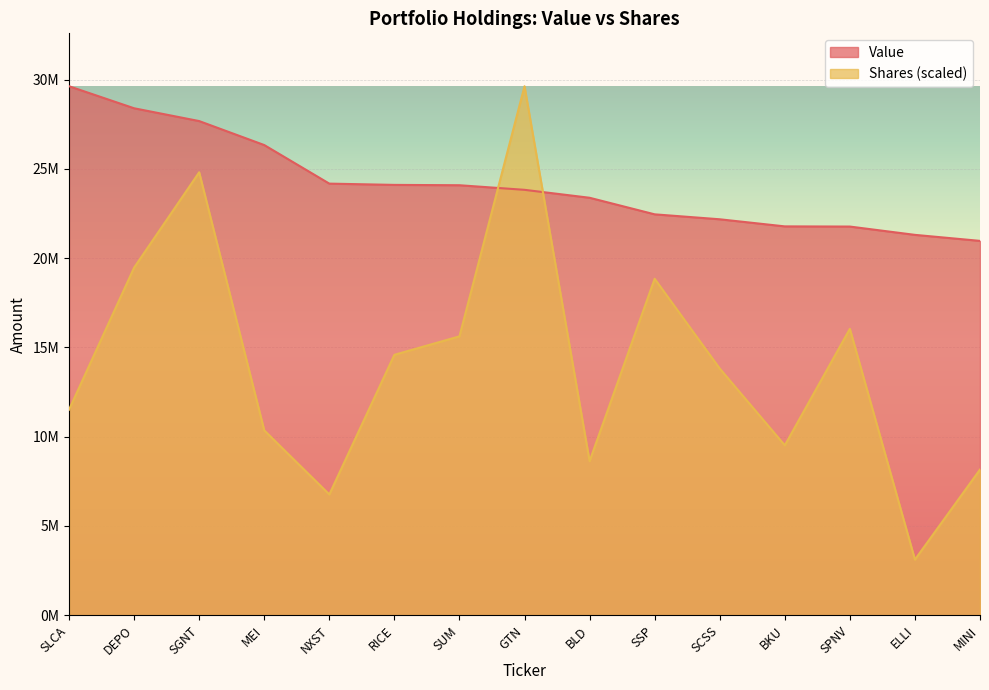

Rank the categories by Shares or principal amount value from highest to lowest.

GTN, SGNT, DEPO, SSP, SPNV, SUM, RICE, SCSS, SLCA, MEI, BKU, BLD, MINI, NXST, ELLI